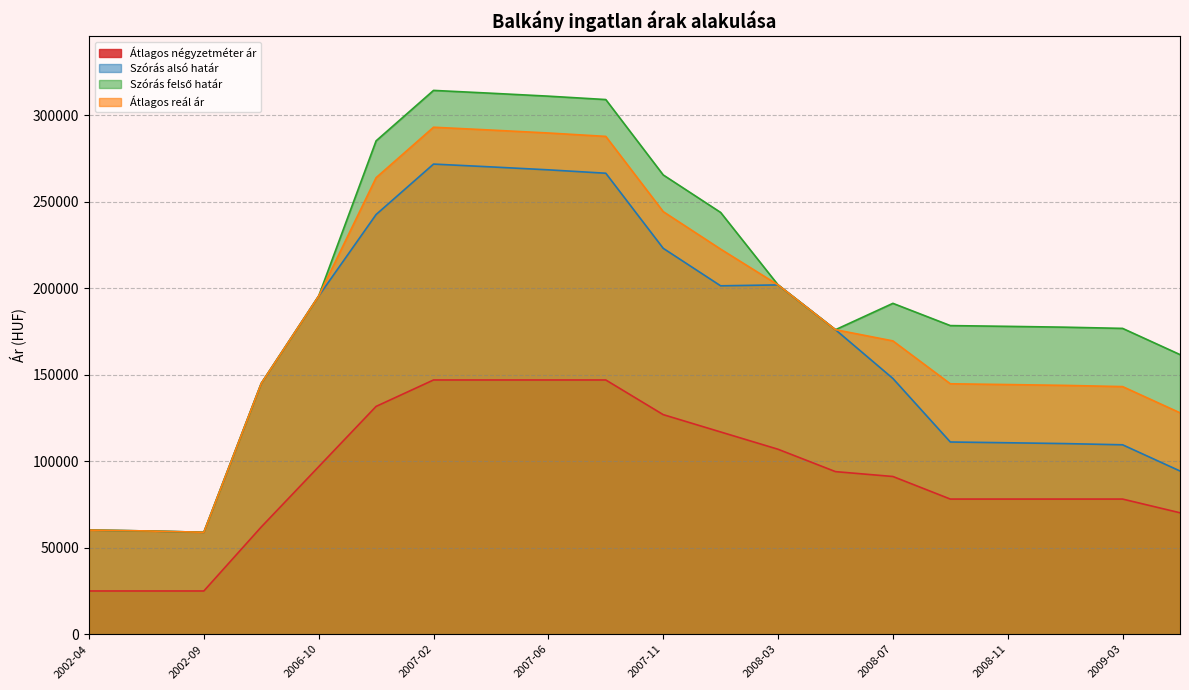

At how many categories does at least one series exceed 254859?

6